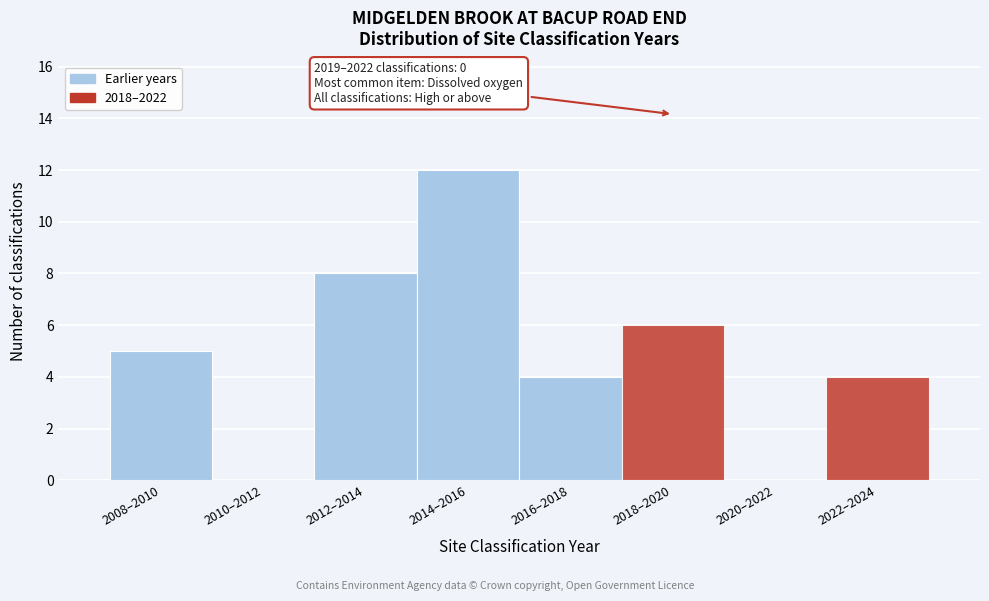

Reading left to right, transcribe all the data shown in this chart.

2008–2010=5	2010–2012=0	2012–2014=8	2014–2016=12	2016–2018=4	2018–2020=6	2020–2022=0	2022–2024=4